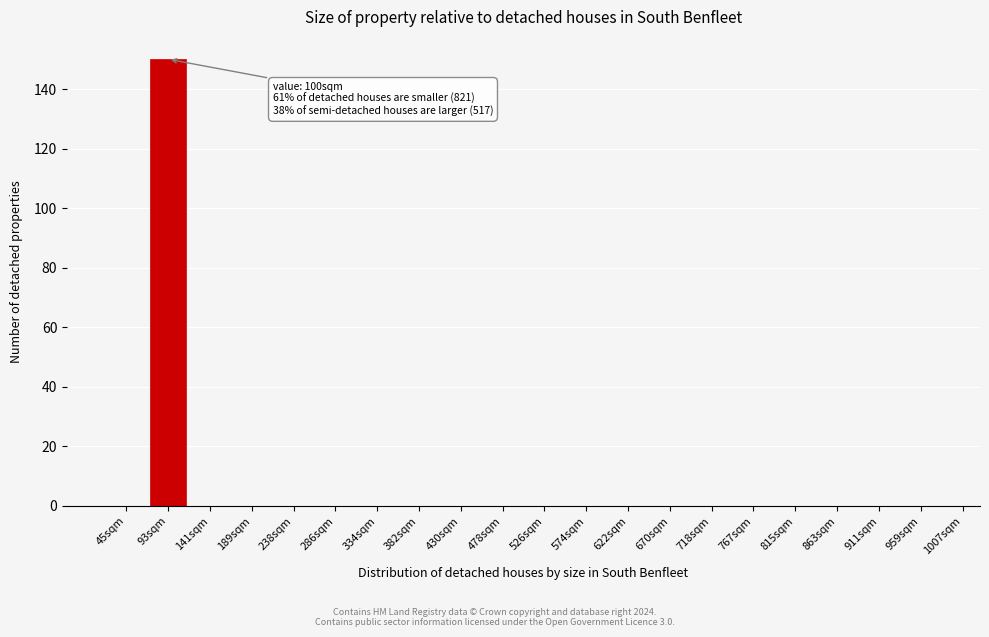

Reading left to right, transcribe all the data shown in this chart.

45sqm=0	93sqm=150	141sqm=0	189sqm=0	238sqm=0	286sqm=0	334sqm=0	382sqm=0	430sqm=0	478sqm=0	526sqm=0	574sqm=0	622sqm=0	670sqm=0	718sqm=0	767sqm=0	815sqm=0	863sqm=0	911sqm=0	959sqm=0